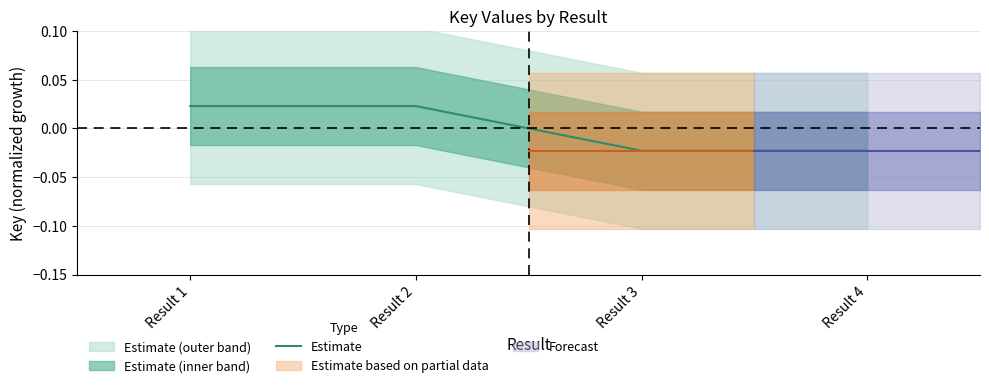

Reading left to right, transcribe all the data shown in this chart.

Result 1=0.0	Result 2=0.0	Result 3=-0.0	Result 4=-0.0